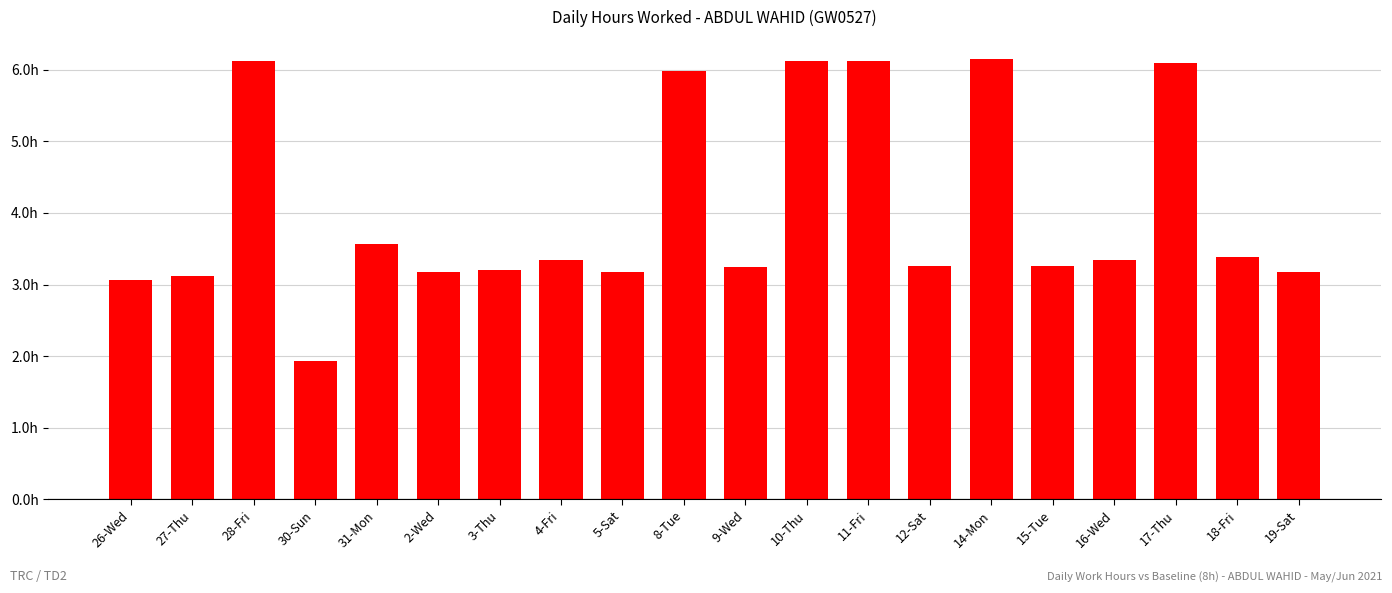

Reading left to right, transcribe all the data shown in this chart.

3.1	3.1	6.1	1.9	3.6	3.2	3.2	3.3	3.2	6.0	3.2	6.1	6.1	3.3	6.2	3.3	3.3	6.1	3.4	3.2